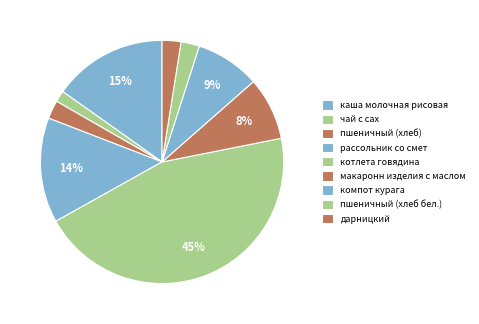

To the nearest percent, what portion does чай с сах represent?

2%